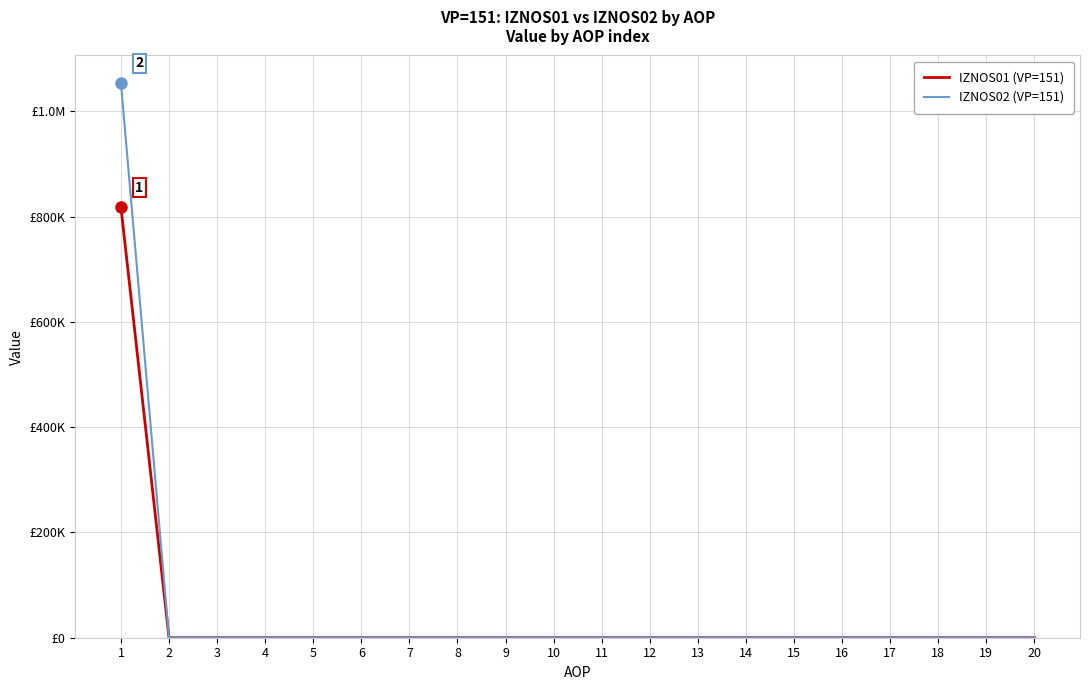

Between 2 and 15, which is larger?

2